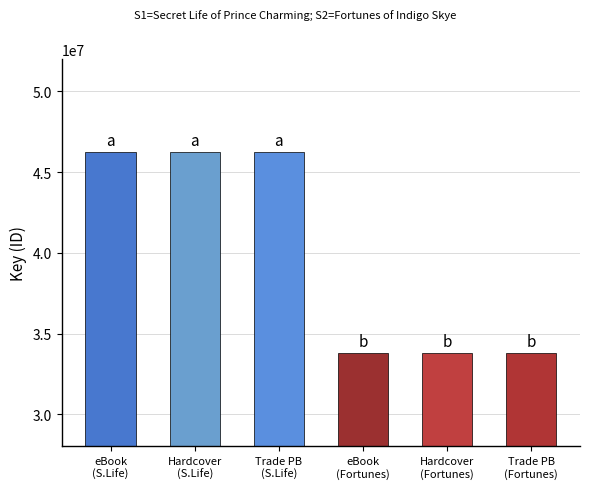

True or false: the data shows 7227777 at Trade Paperback (Fortunes).

False